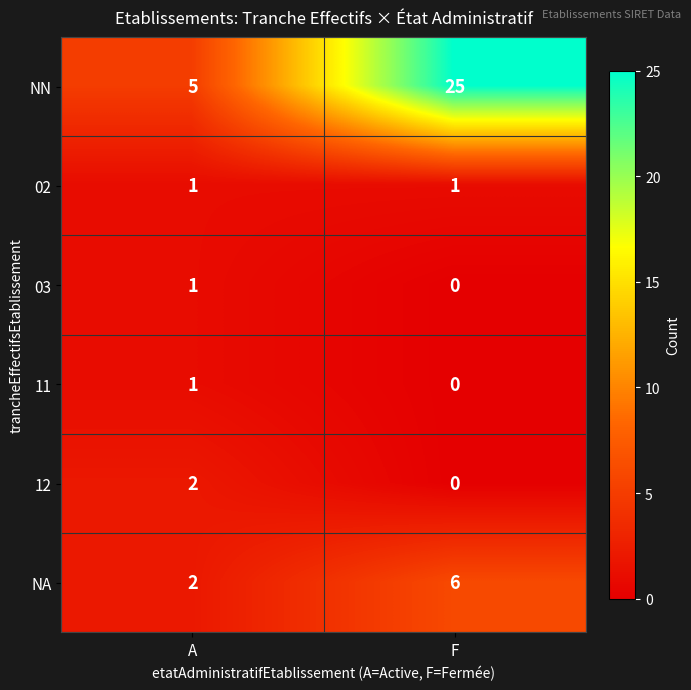

What is the difference between the highest and lowest values at F?

25